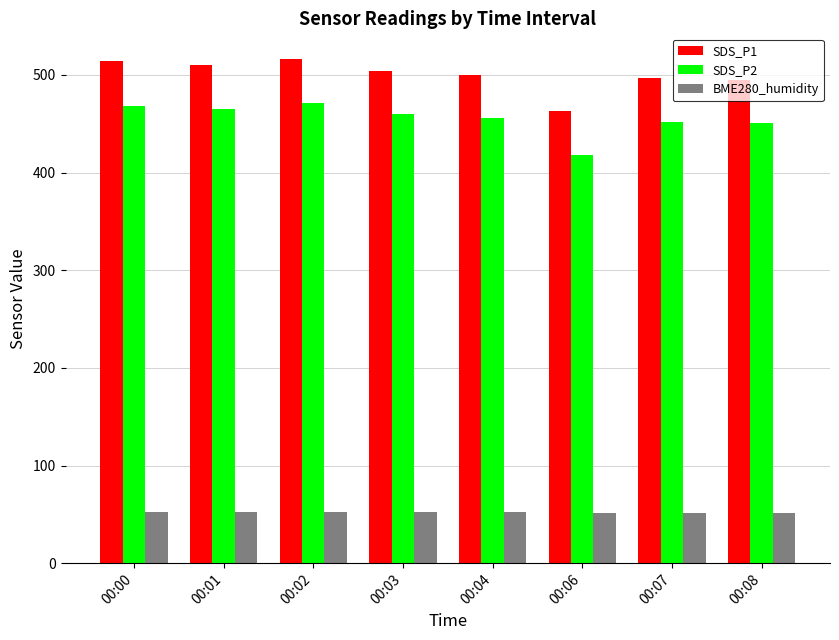

Rank the series at 00:02 from lowest to highest value.

BME280_humidity, SDS_P2, SDS_P1